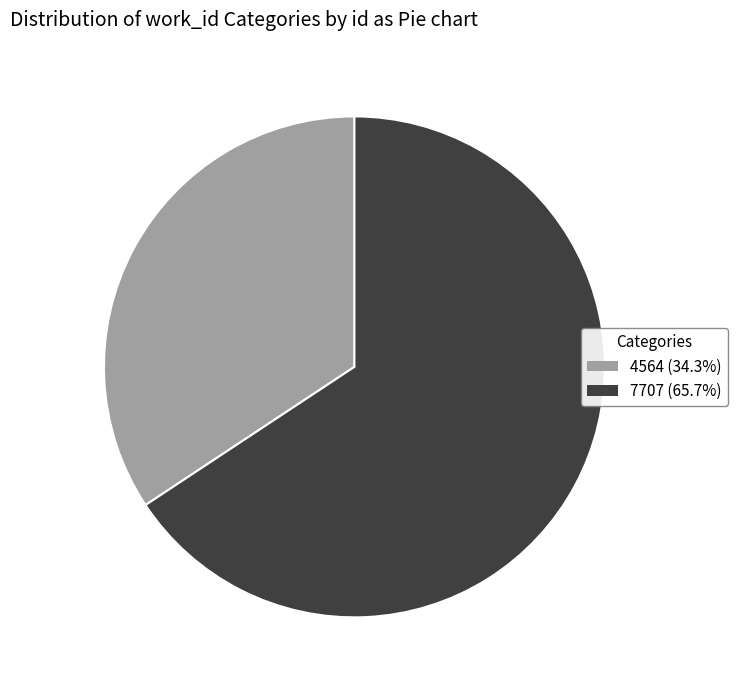

What is the largest slice in the pie chart?

7707